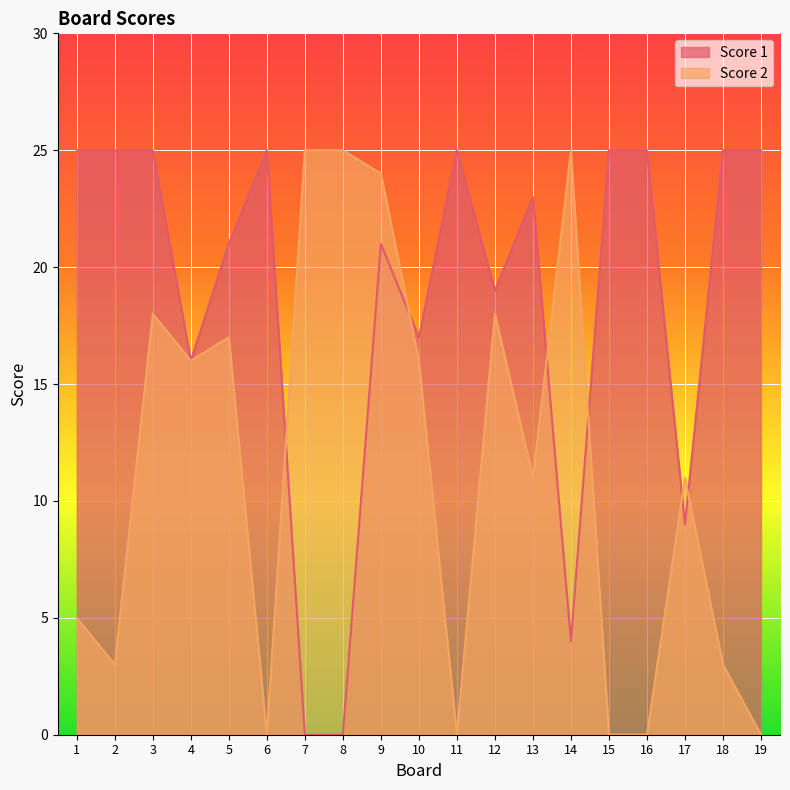

How many times do Score 1 and Score 2 cross each other?

6